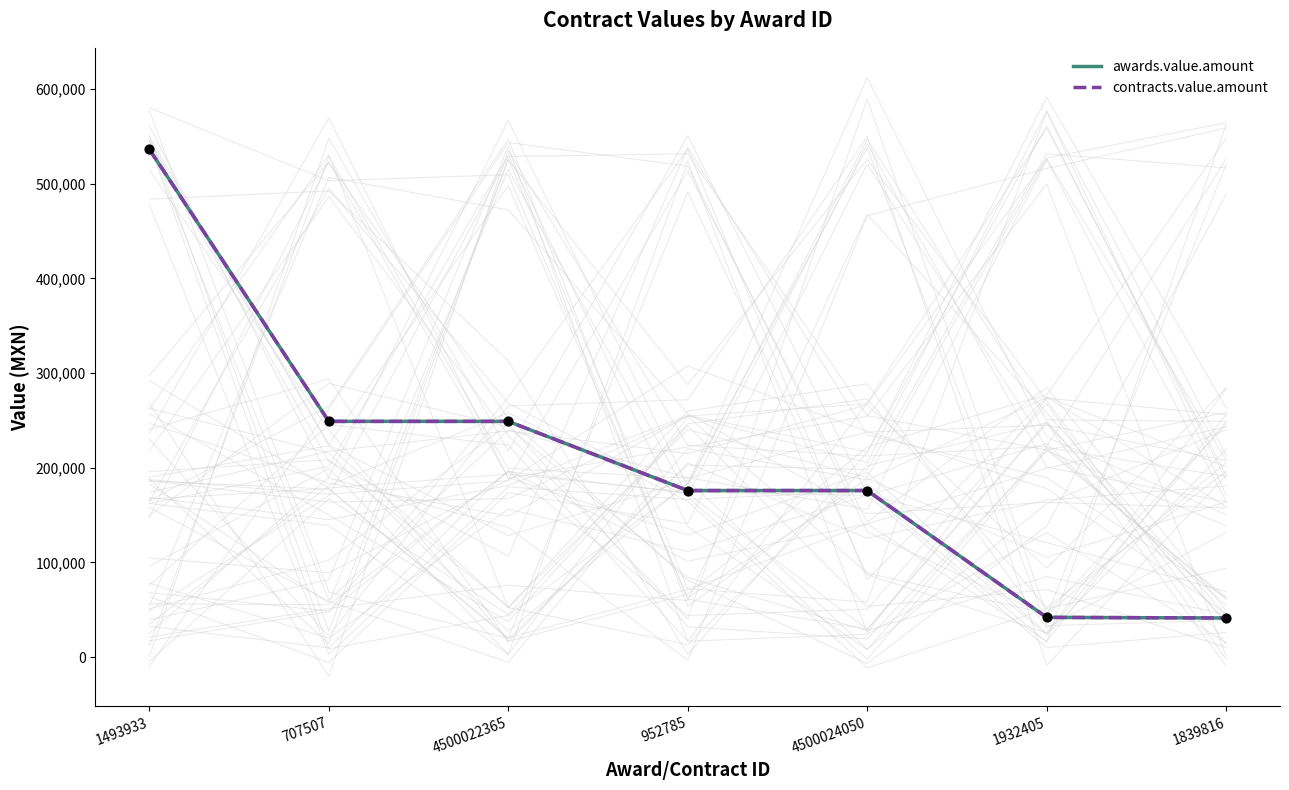

What is the total value across all series at 707507?

498000.0